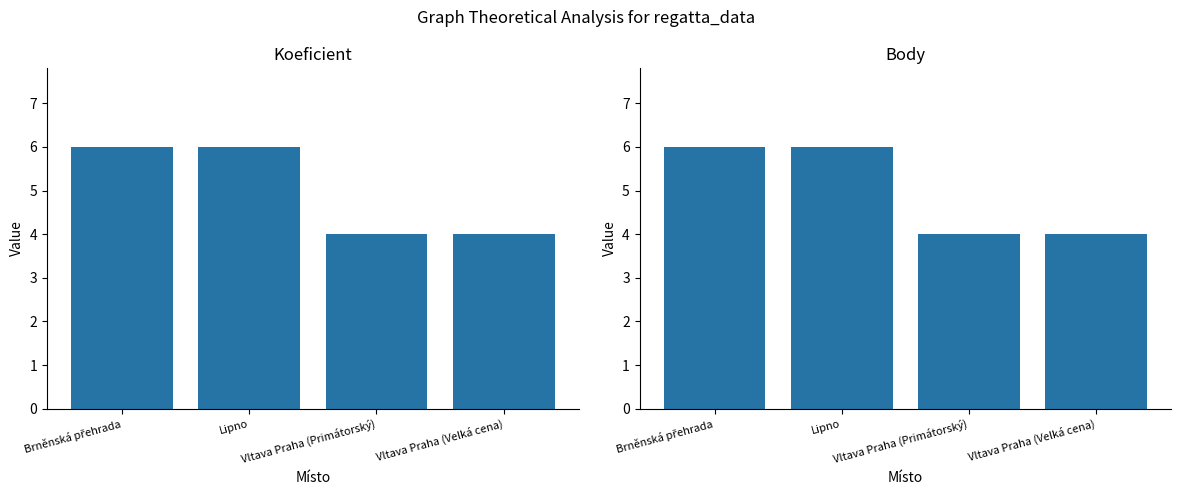

What is the sum of all Koeficient values?

20